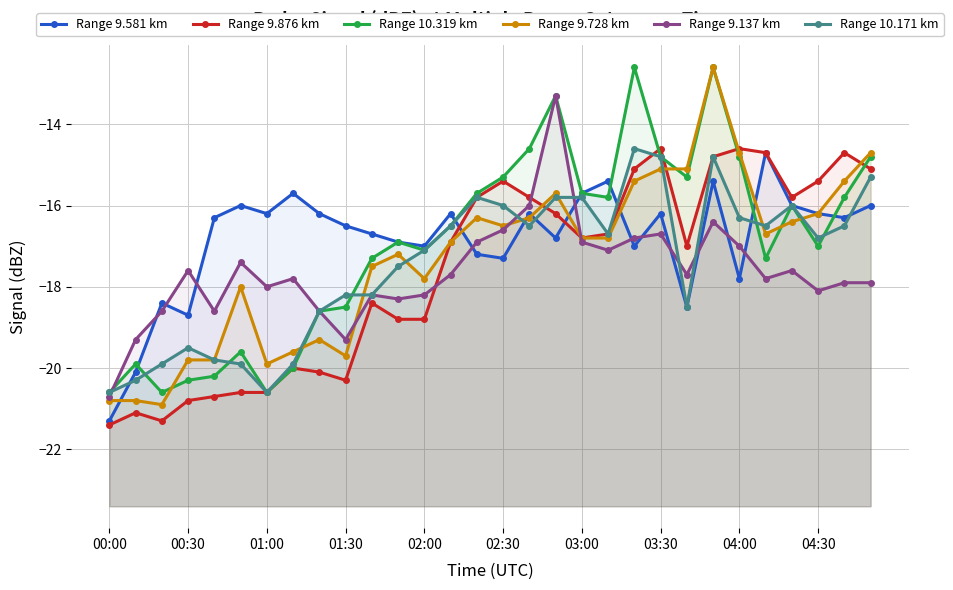

Which series has the largest range (max minus min)?

Range 9.728 km